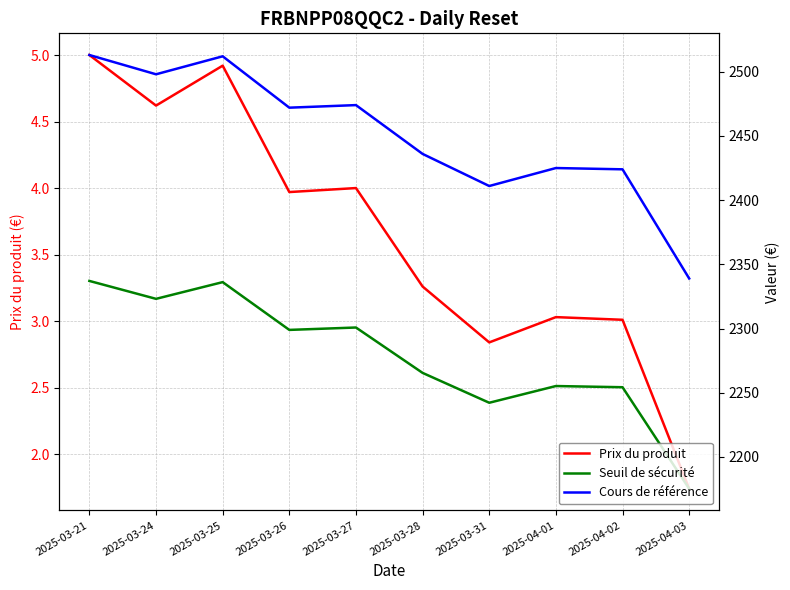

What is the approximate value of Prix du produit at 2025-04-02?

3.0